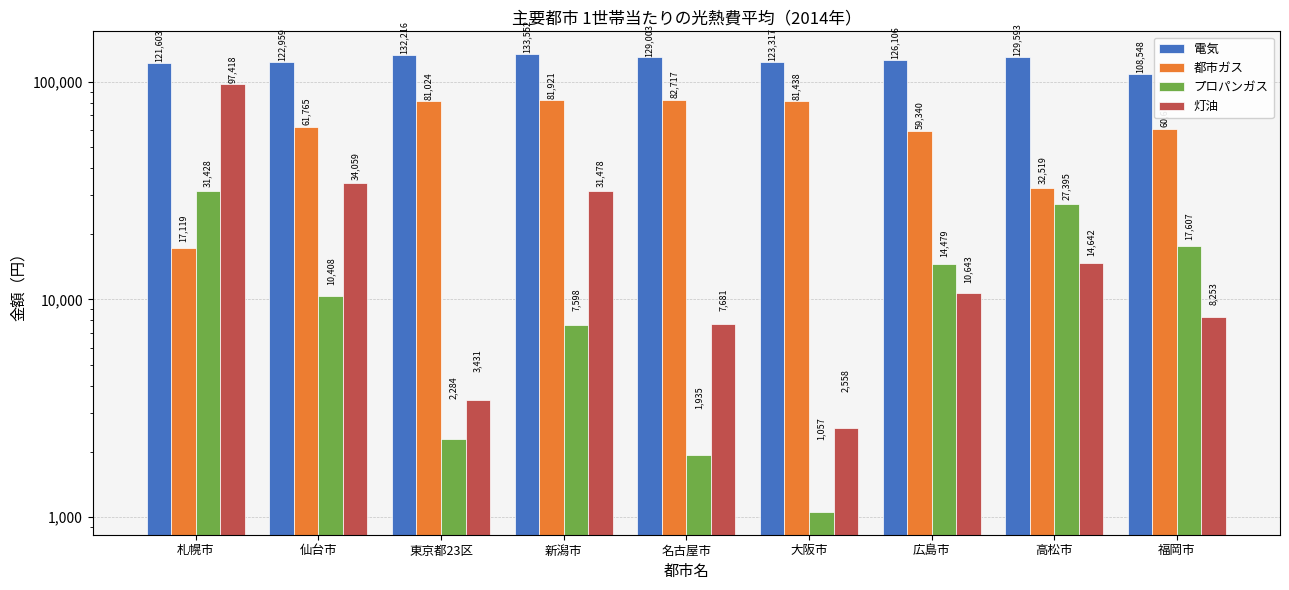

How many bars are there in total?

36